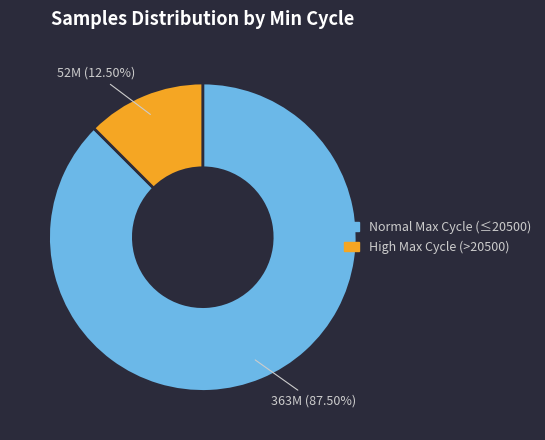

Rank the categories by value from highest to lowest.

Normal Max Cycle (≤20500), High Max Cycle (>20500)